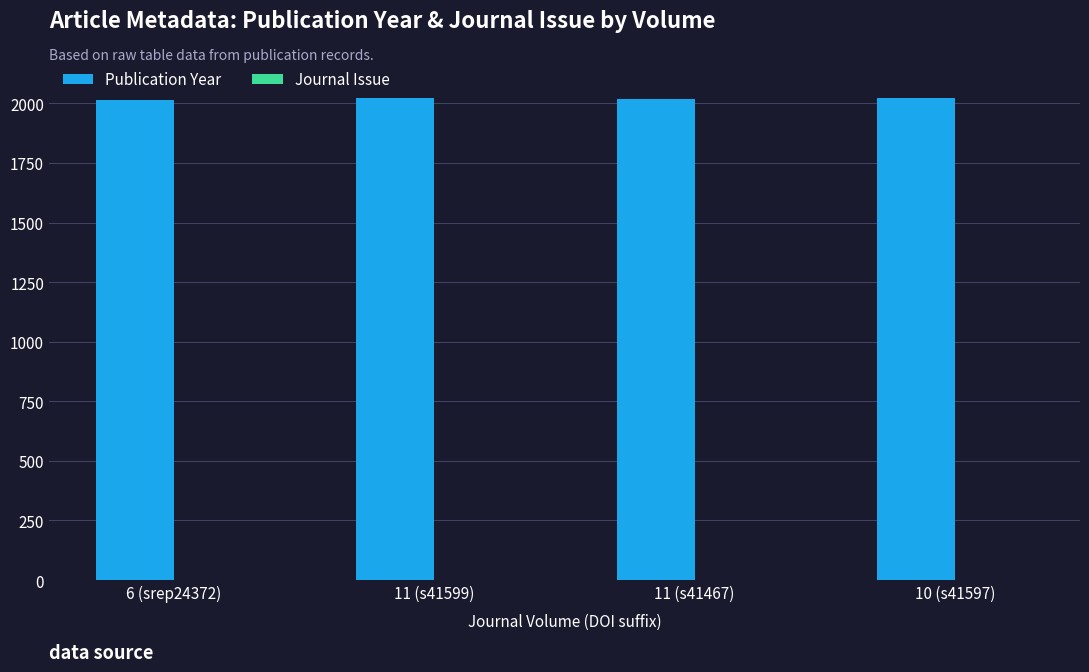

What is the greatest value displayed?

2024